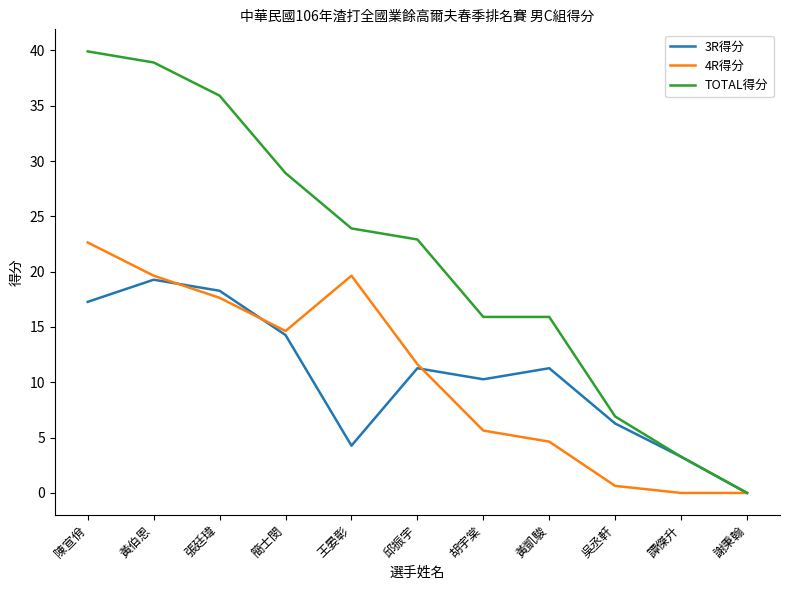

At which label is 4R得分 closest to 11?

邱振宇